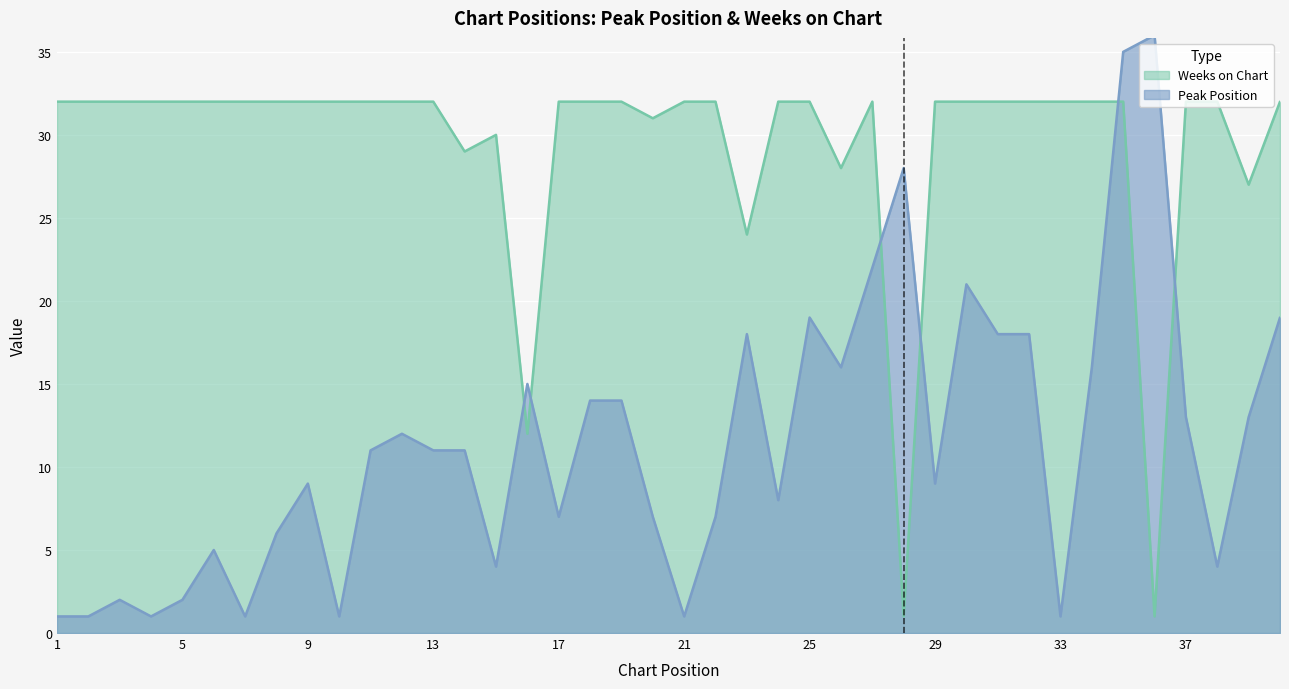

How many interior local valleys does the Weeks on Chart series have?

8